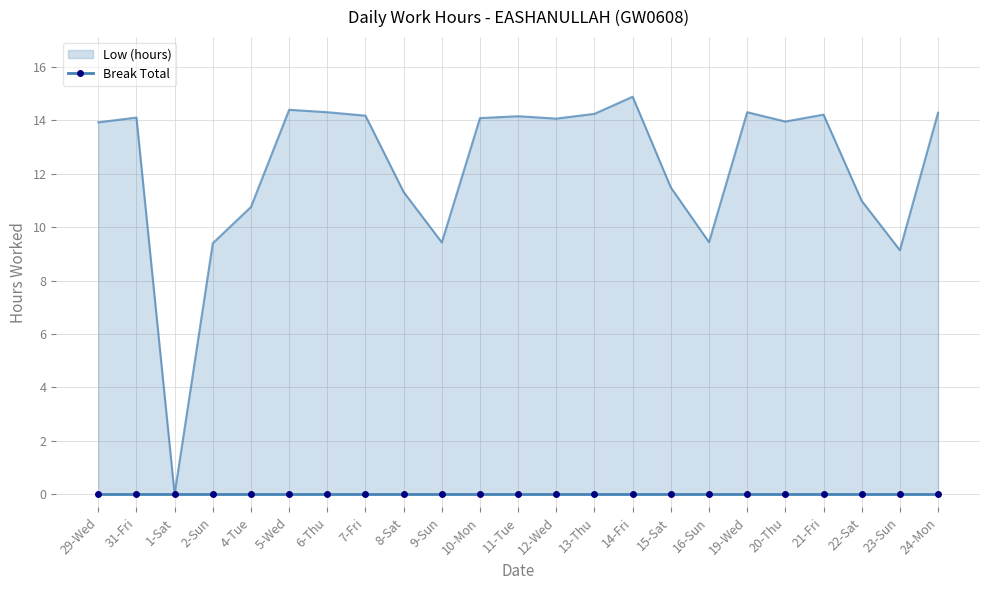

How many interior local peaks (higher than both neighbors) does the data have?

6